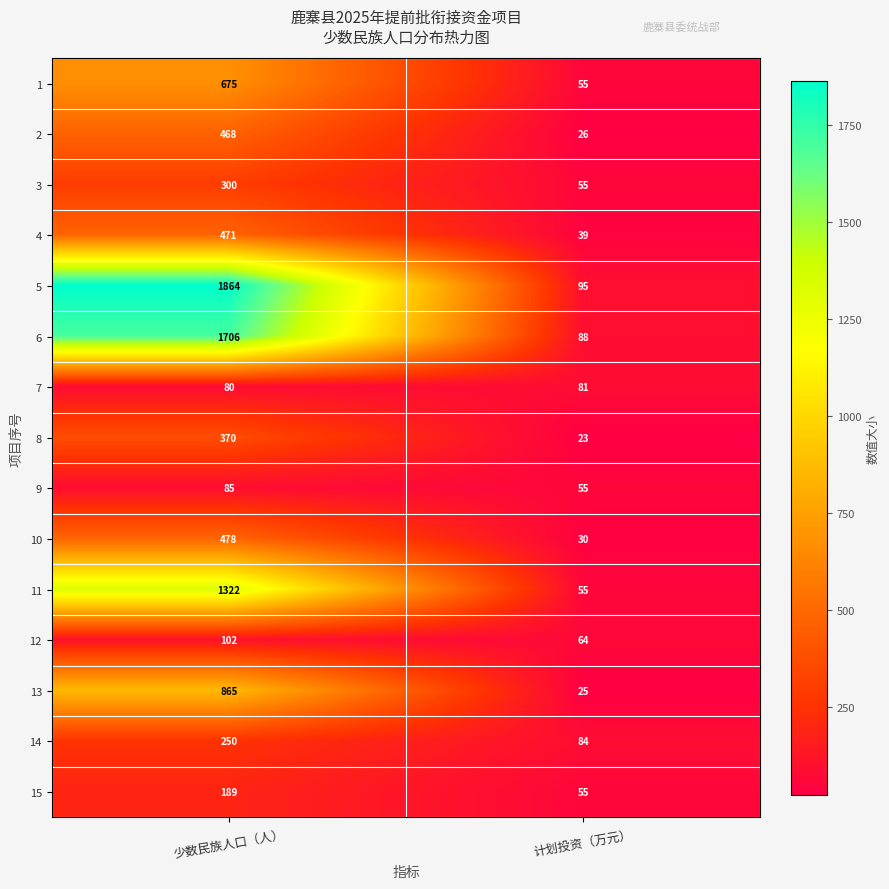

True or false: 1 has a value of 675 at 少数民族人口（人）.

True